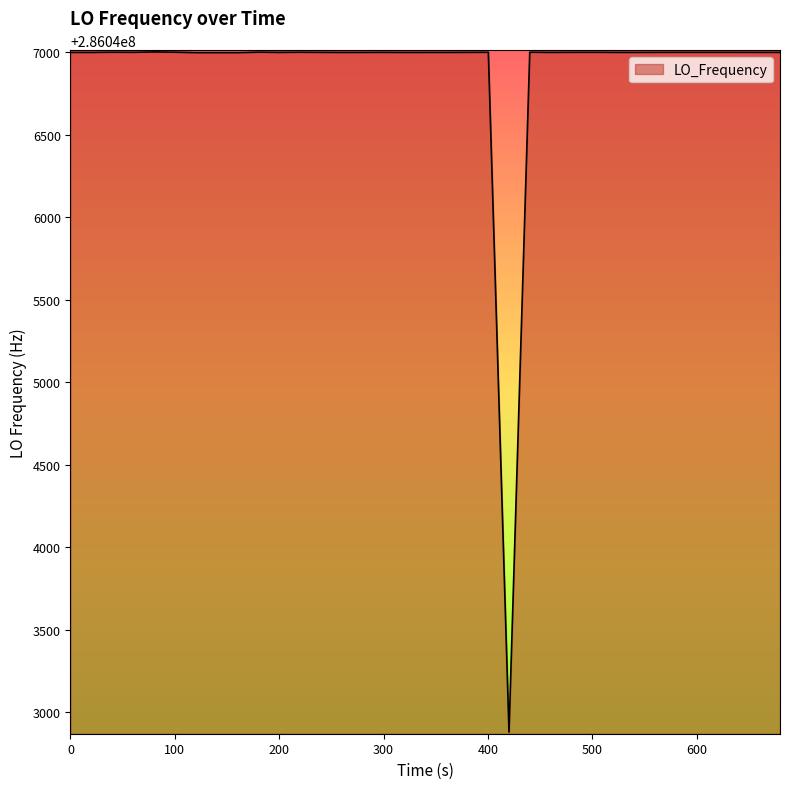

What is the maximum value shown in the chart?

286047002.6